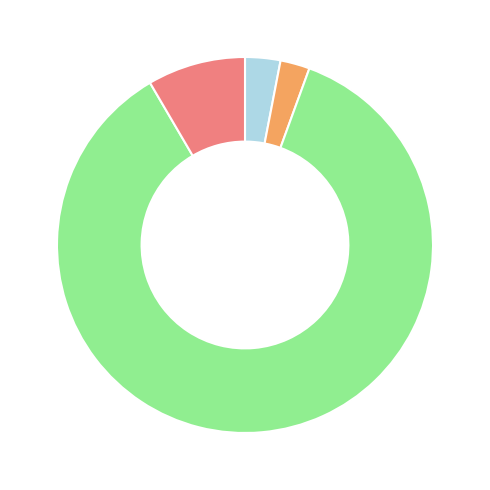

Is there any slice that represents more than half of the pie?

Yes